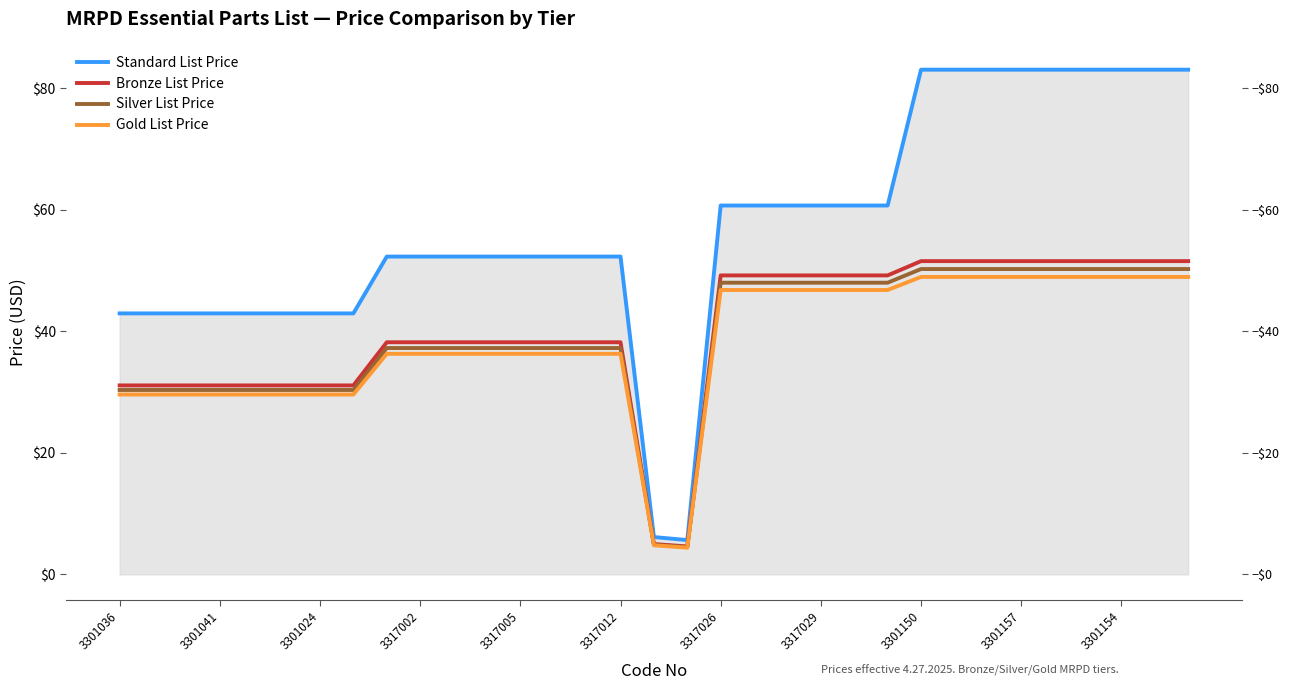

How many lines are shown in the chart?

4